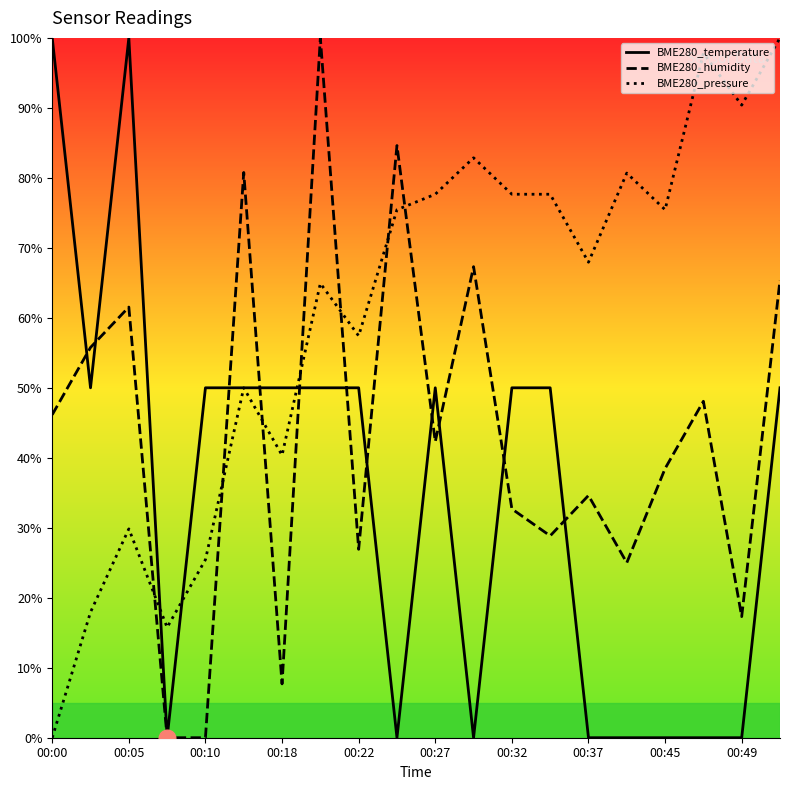

What is the difference between the highest and lowest values at 00:37?

67.9